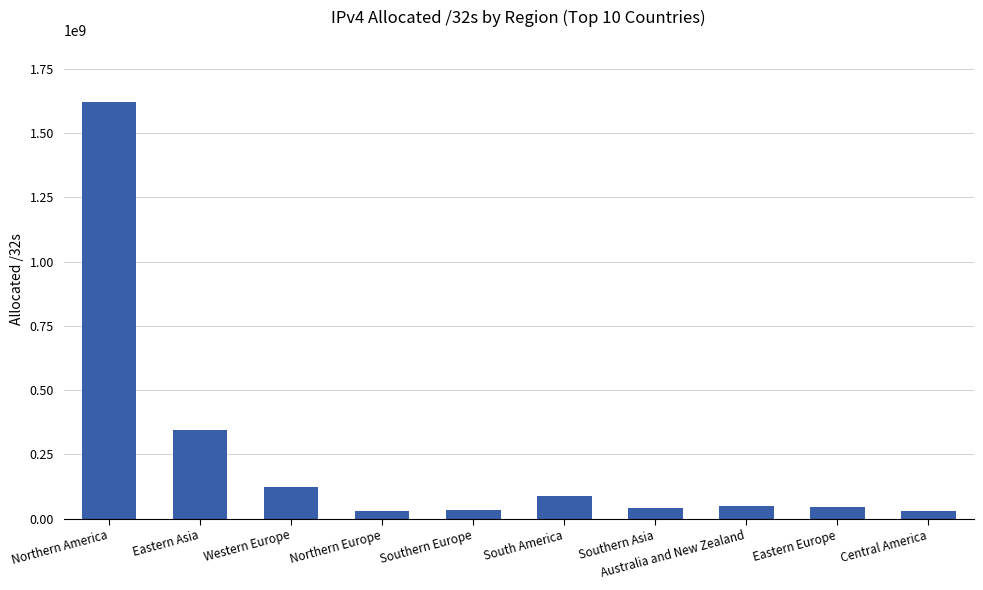

Where is the data nearest to the value 824456624?

Eastern Asia